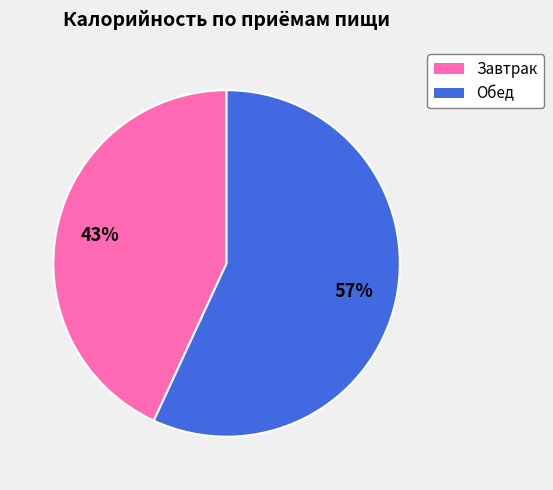

What is the smallest slice in the pie chart?

Завтрак